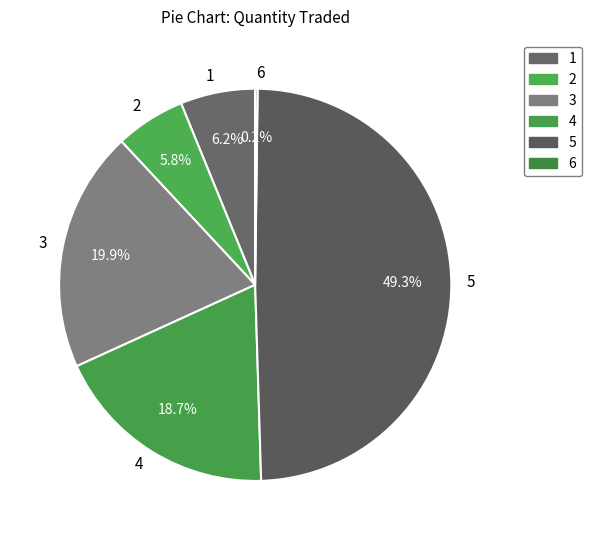

To the nearest percent, what is the difference between the largest and smallest slice percentages?

49%